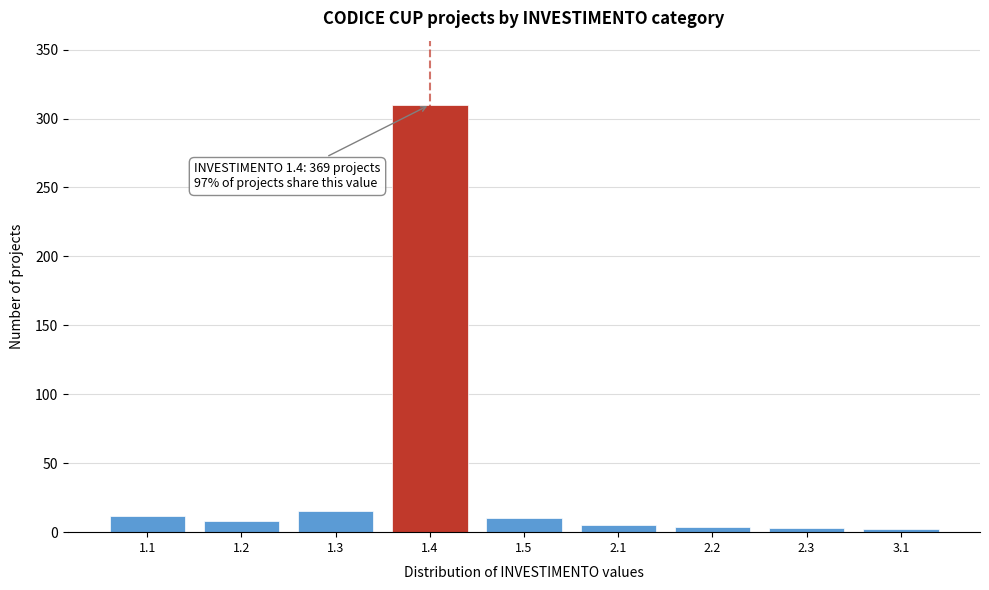

The value at 1.1 is 12. True or false?

True